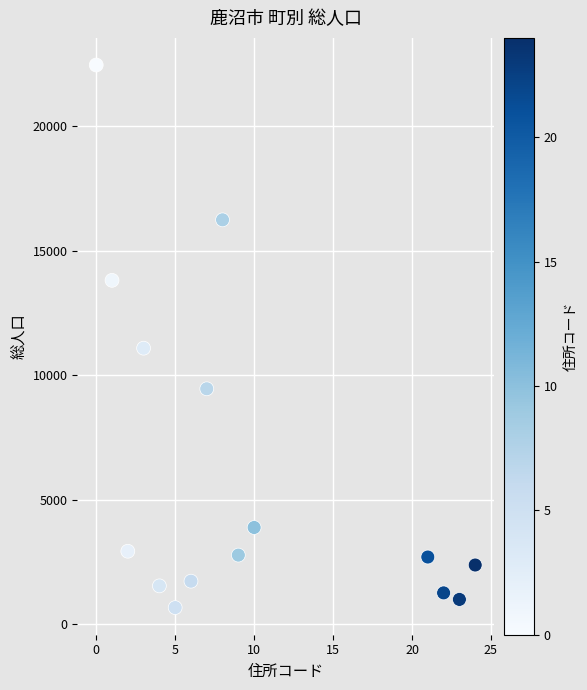

What Y value in the scatter plot is closest to 11563?

11087